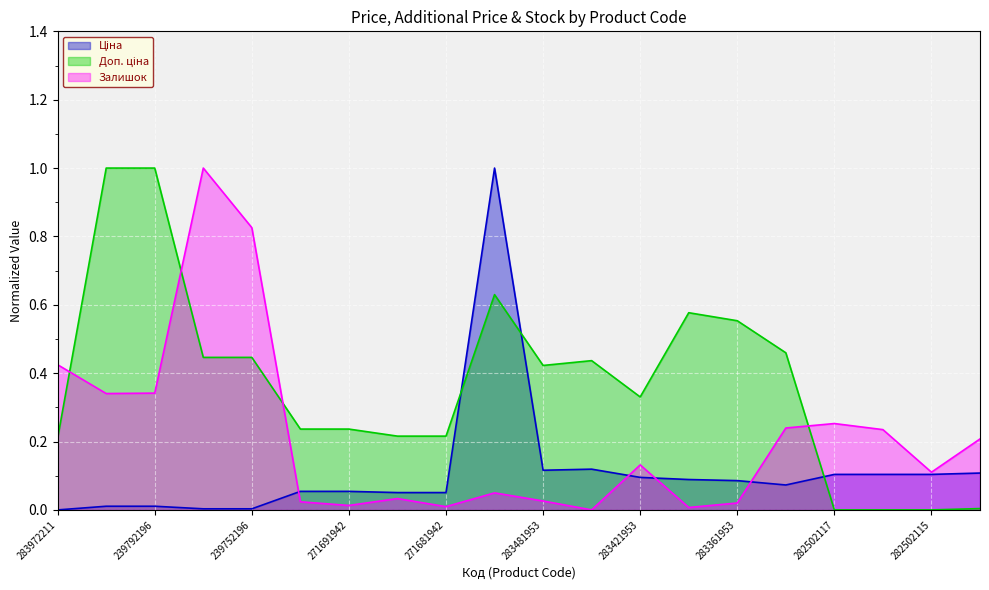

Rank the categories by Ціна value from highest to lowest.

284392211, 283451953, 283481953, 276092108, 282502117, 282502110, 282502115, 283421953, 283391953, 283361953, 283331953, 271691948, 271691942, 271681948, 271681942, 239792197, 239792196, 239752197, 239752196, 283972211